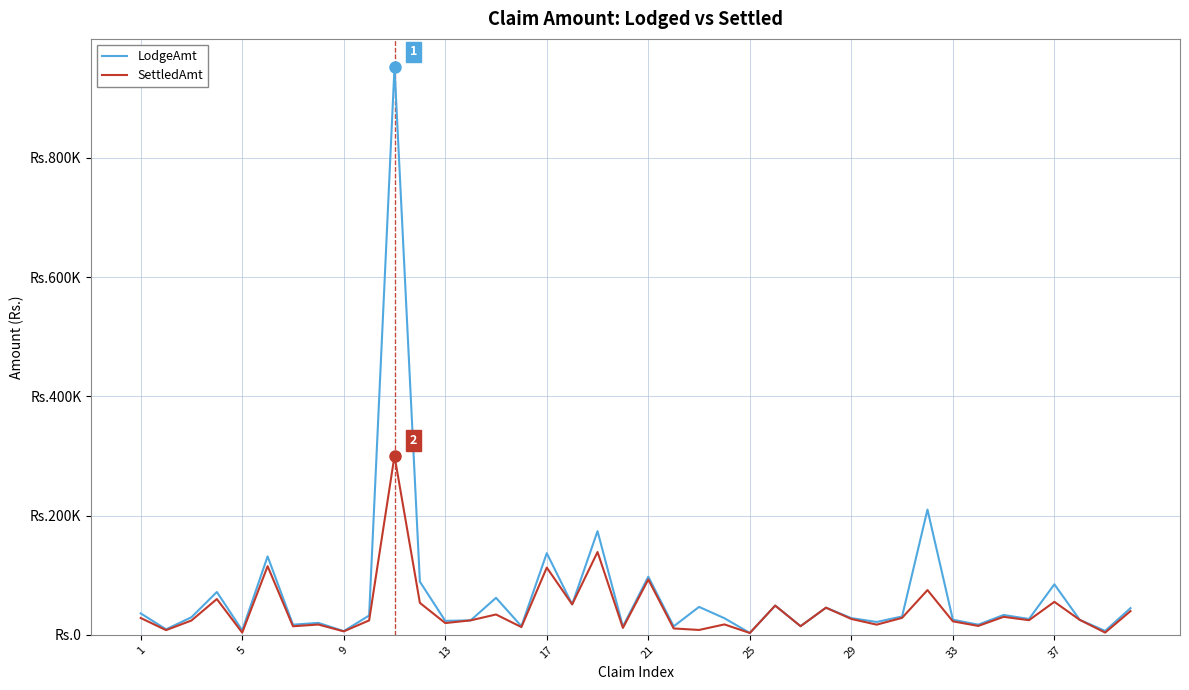

True or false: SettledAmt and LodgeAmt cross at least once.

False